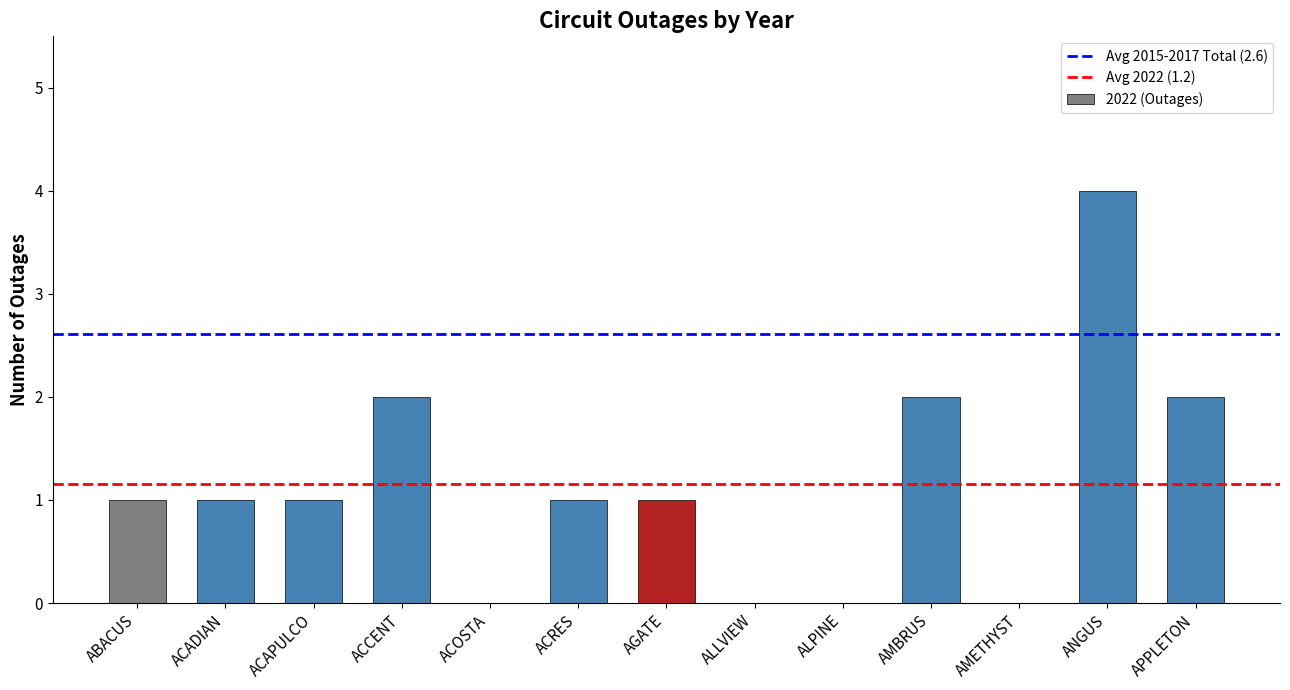

What is the sum of all values?

15